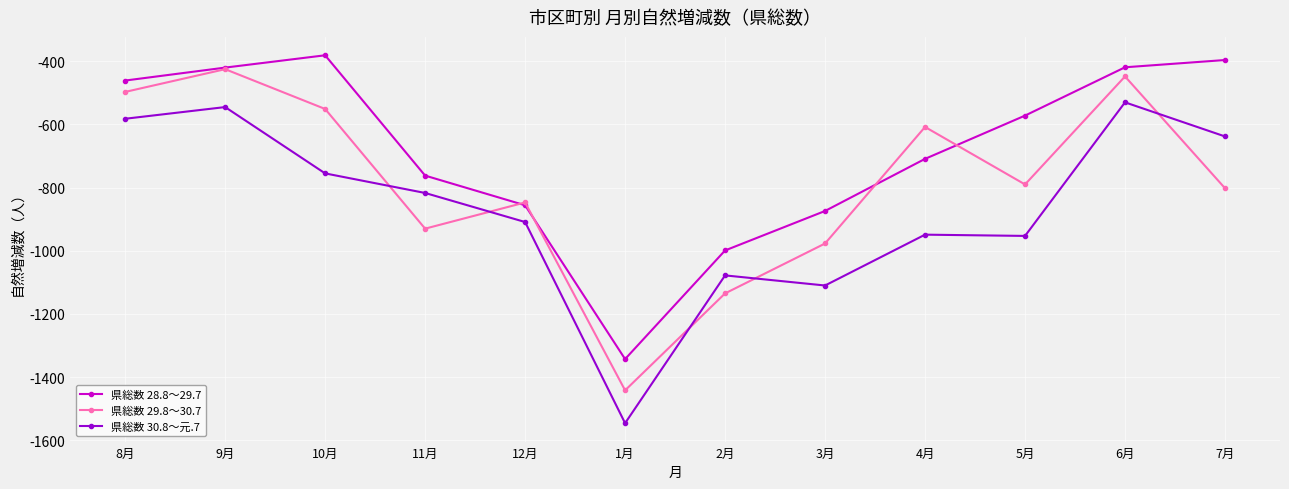

What is the total value across all series at 11月?

-2509